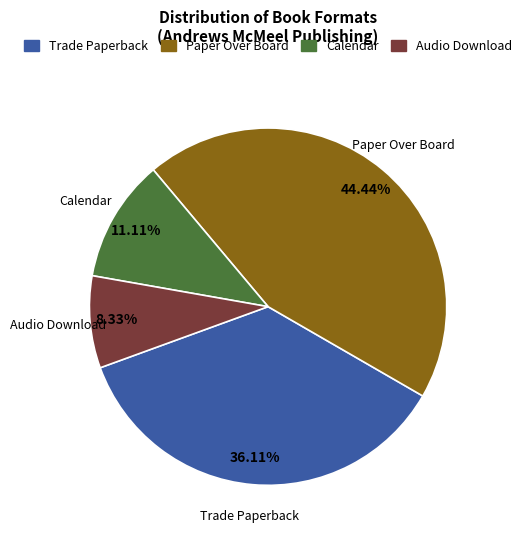

Which slice is the largest?

Paper Over Board